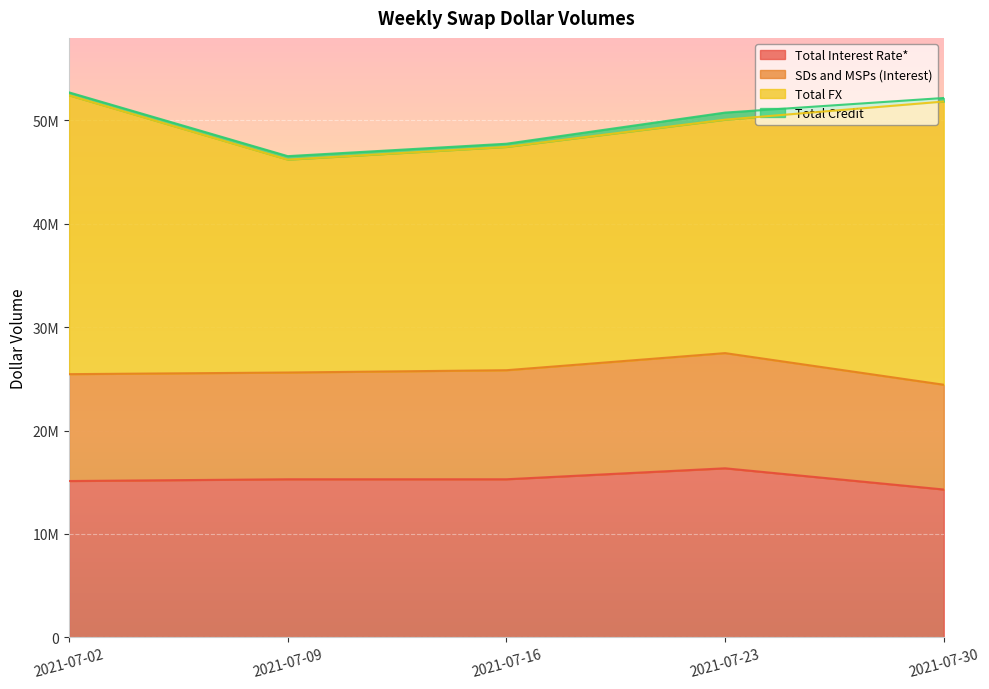

True or false: Total Interest Rate* has more than 2 points higher than both neighbors.

False